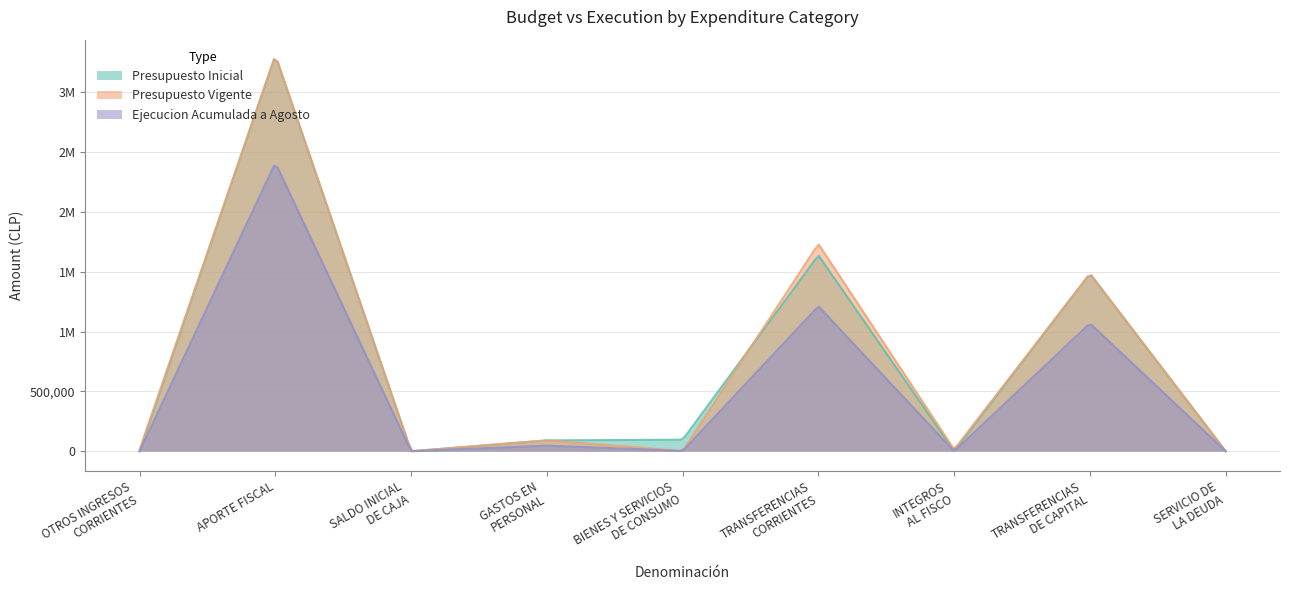

The Presupuesto Vigente series shows 1946 at BIENES Y SERVICIOS
DE CONSUMO. True or false?

True